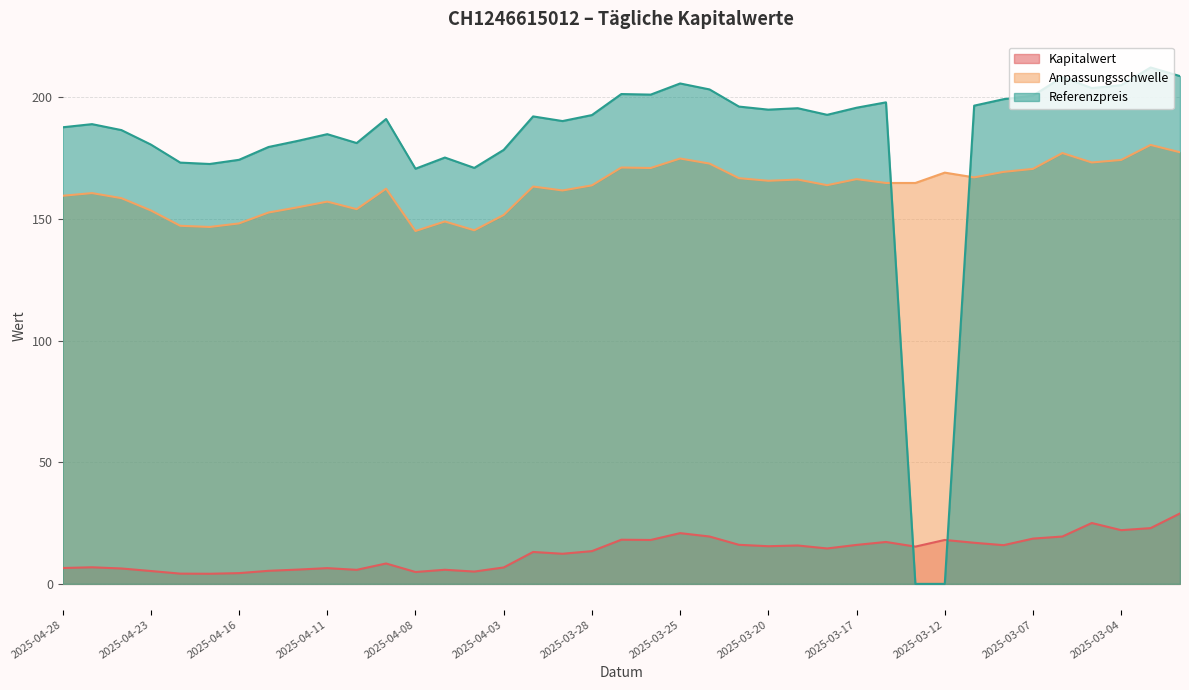

At which label is Kapitalwert closest to 16?

2025-03-17